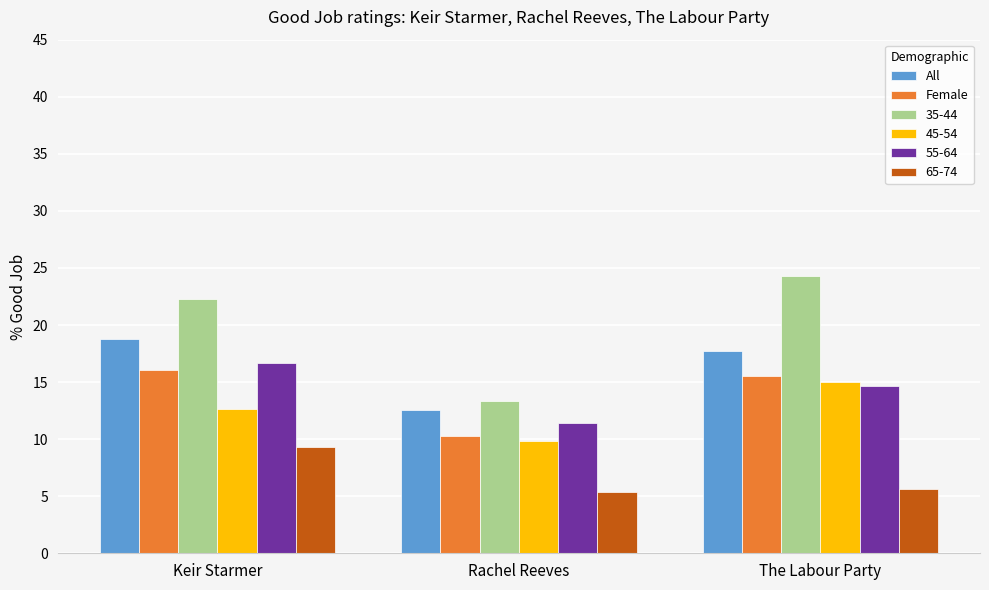

How many groups of bars are there?

3